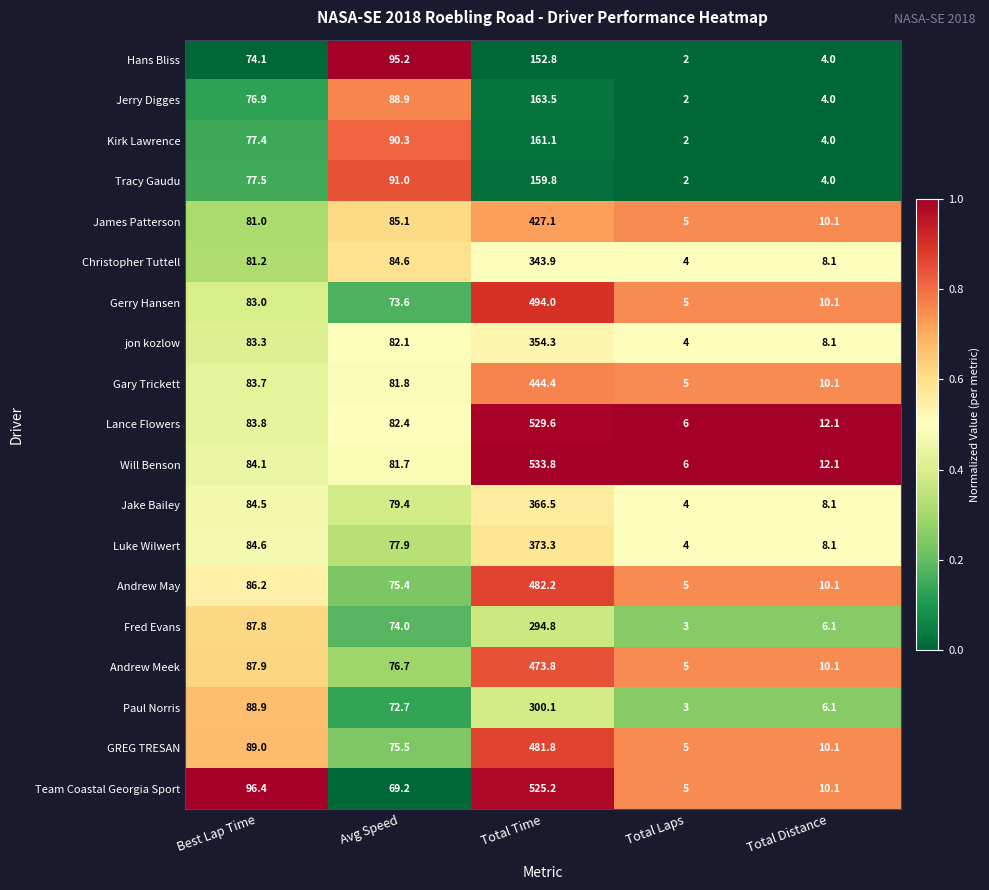

Read the Kirk Lawrence value at Best Lap Time.

77.4